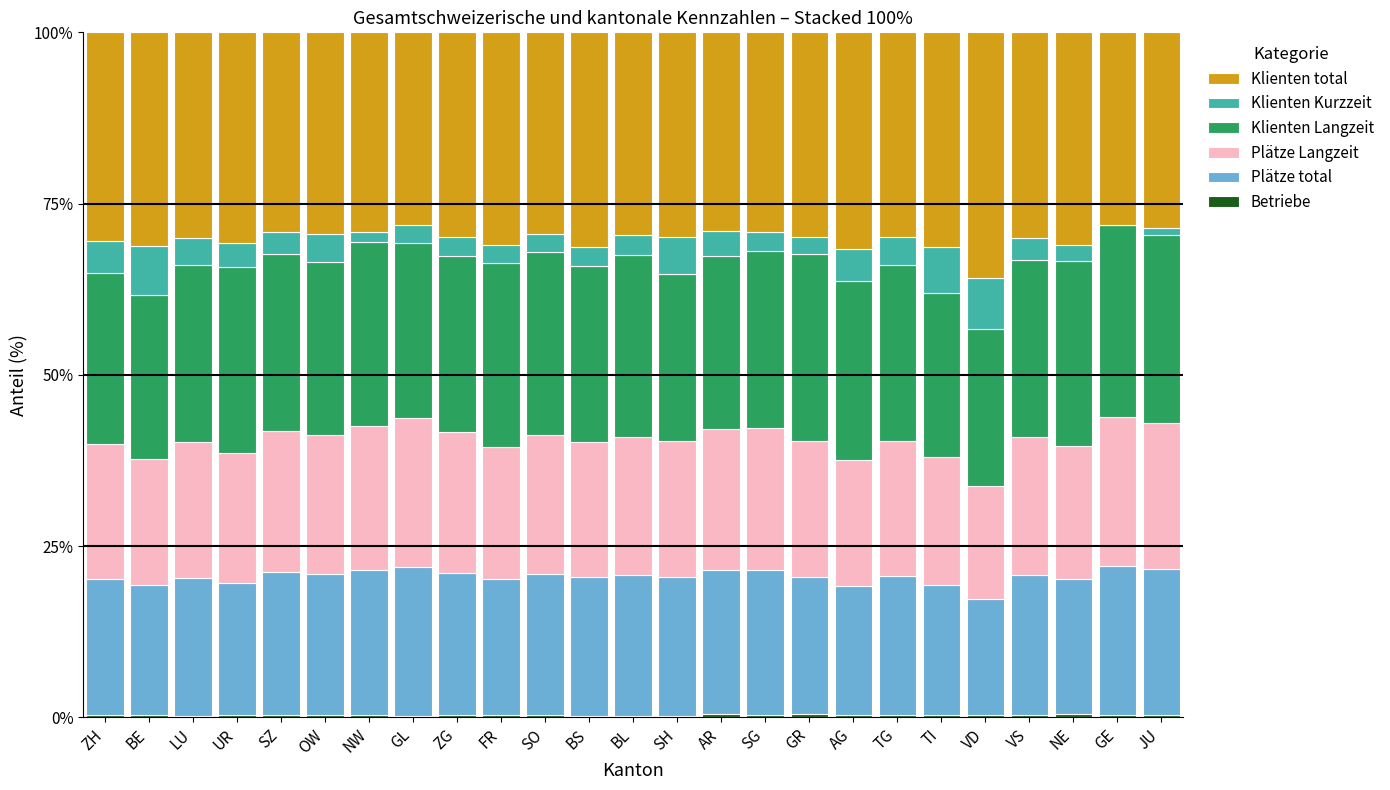

How many categories are shown in the chart?

25